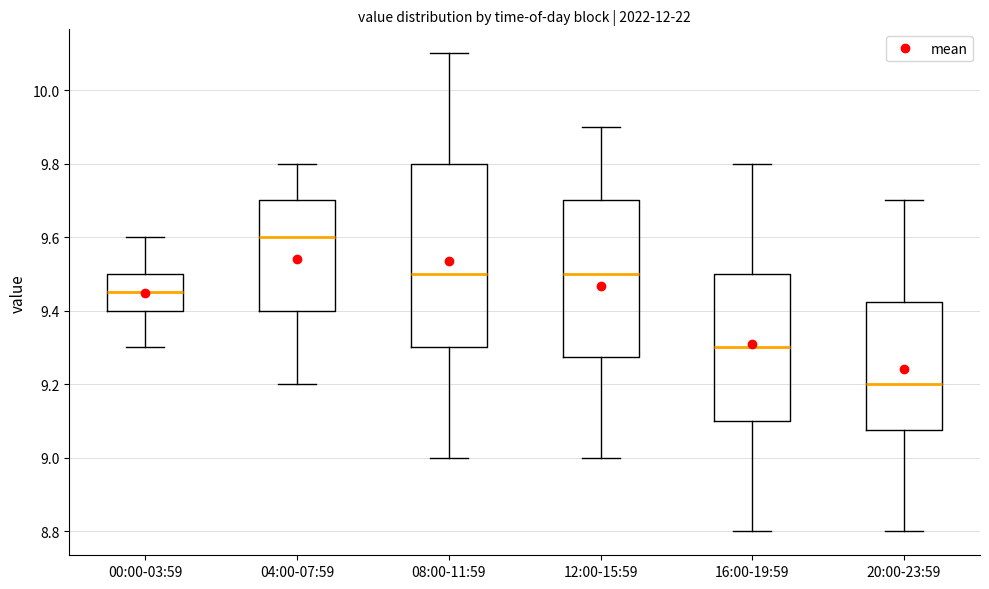

Which box has the highest median line?

04:00-07:59